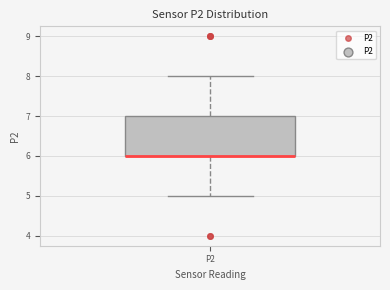

Transcribe this box plot: give where the median line is, the range the box spans, and where the two whiskers end, as read against the y-axis. The values are not printed on the chart, so give them approximately, as read against the axis.

median 6 (drawn on the box's lower edge), box 6 to 7, whiskers 5 to 8